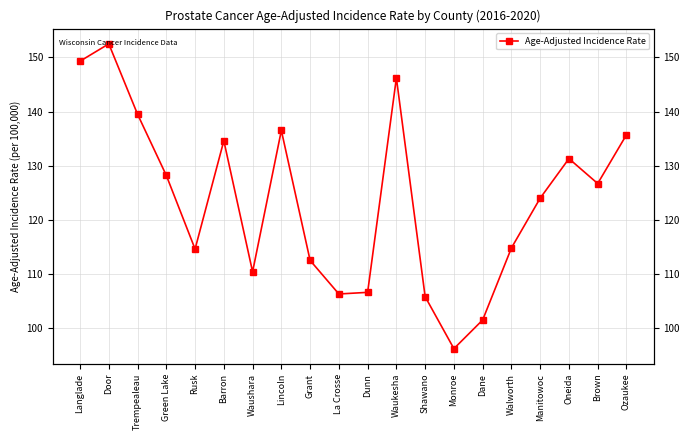

Count the number of categories in the chart.

20